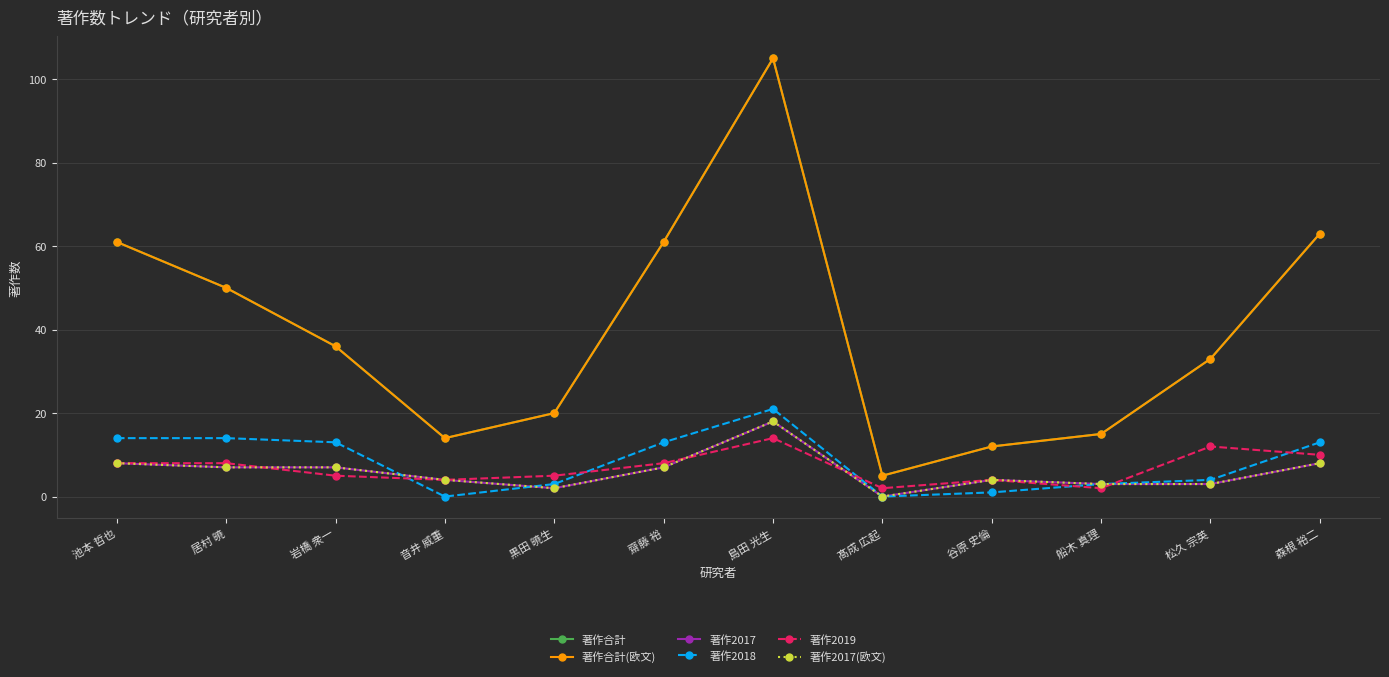

Does the chart have visible grid lines?

Yes